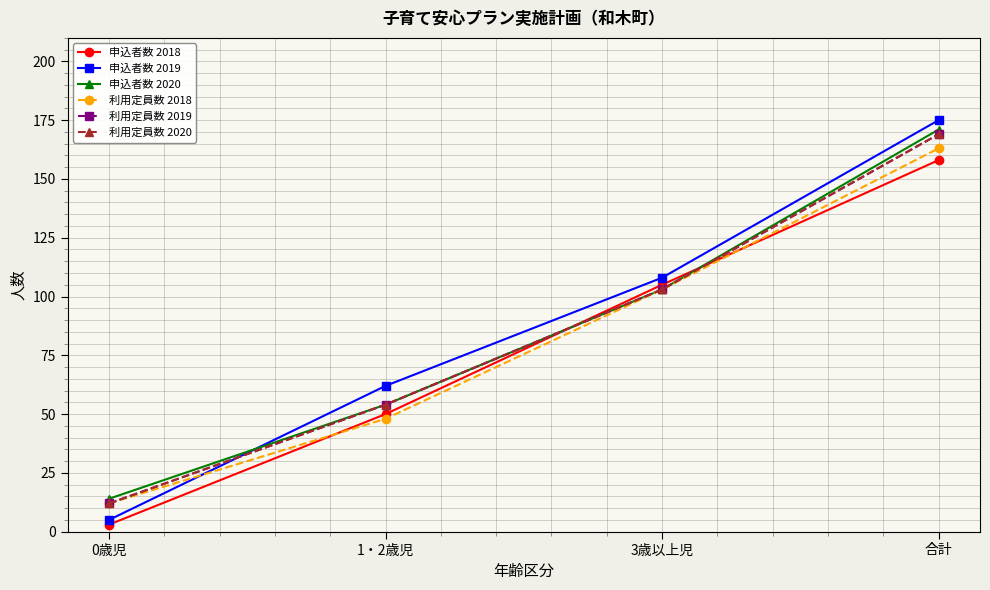

Does the chart have visible grid lines?

Yes